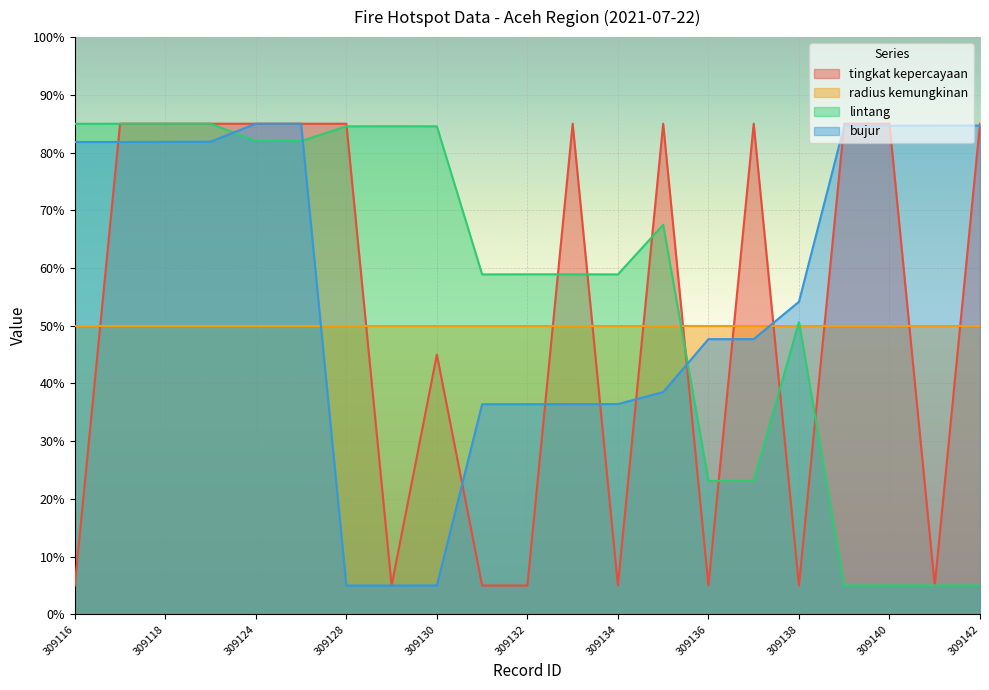

How many intersections are there between tingkat kepercayaan and lintang?

11